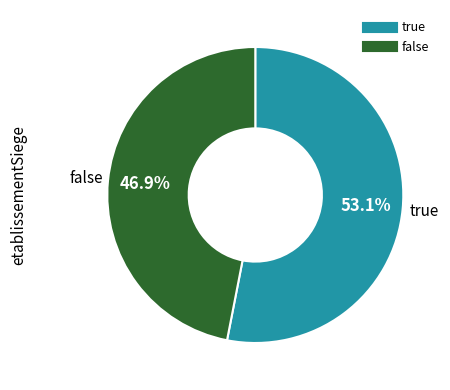

Which has a higher value, false or true?

true